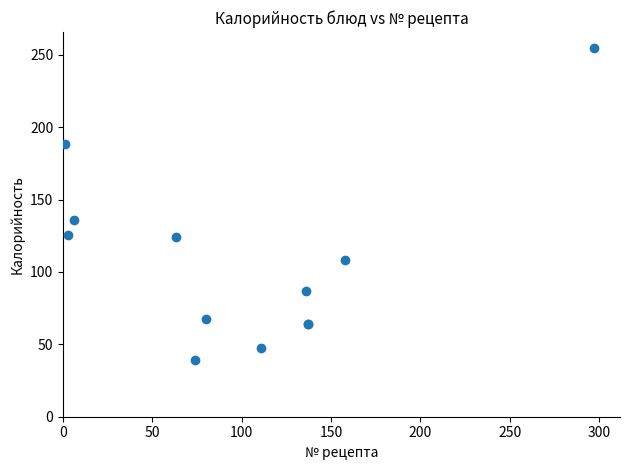

What Y value in the scatter plot is closest to 147?

135.9